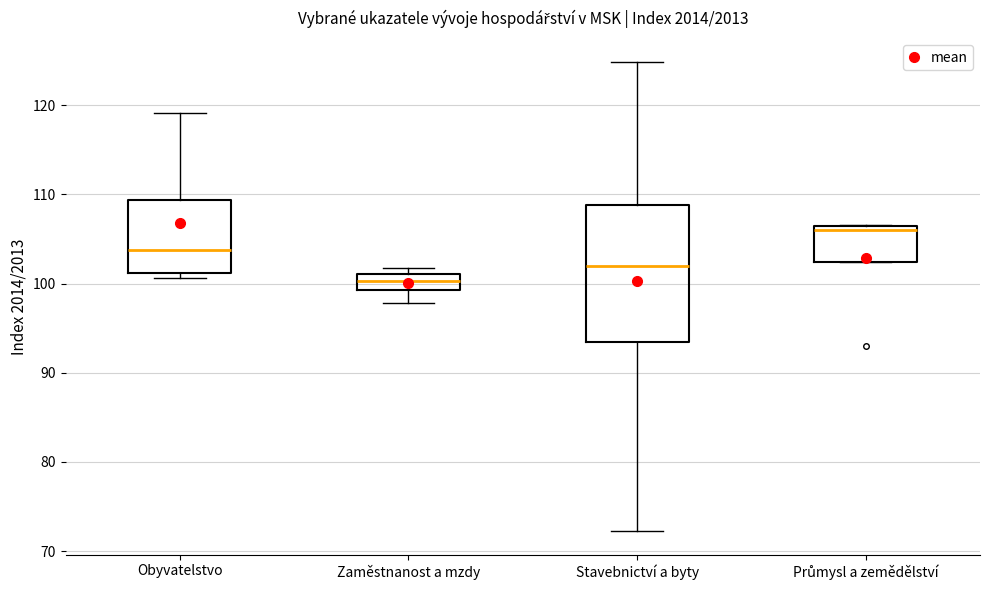

Reading left to right, read every box against the y-axis: the position of its median line, the range the box covers, and the ends of its whiskers. The values are not printed on the chart, so give them approximately, as read against the axis.

Obyvatelstvo: median 104, box 101 to 109, whiskers 101 (just below the box's lower edge) to 119
Zaměstnanost a mzdy: median 100, box 99 to 101, whiskers 98 to 102
Stavebnictví a byty: median 102, box 93 to 109, whiskers 72 to 125
Průmysl a zemědělství: median 106, box 102 to 107, whiskers 102 to 107